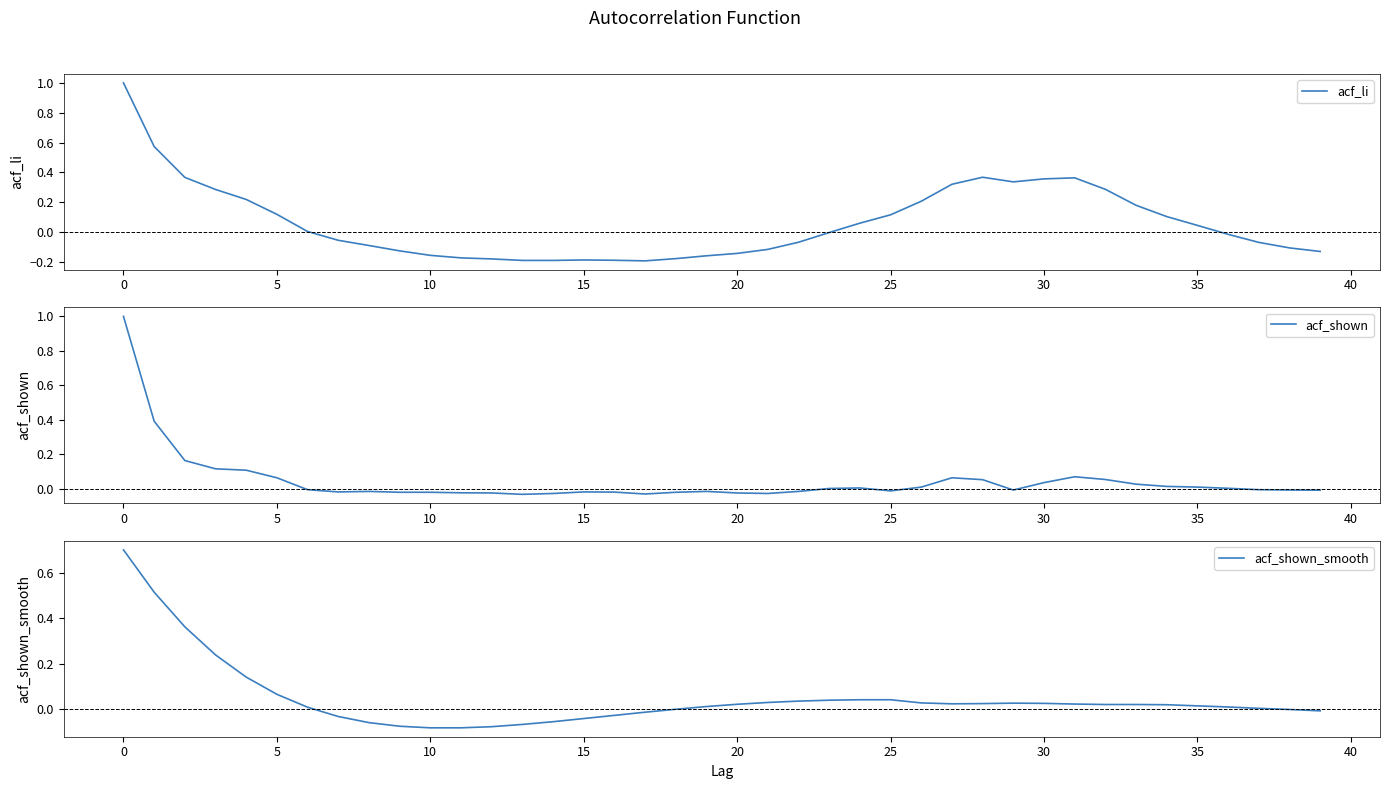

Rank the series at 14 from highest to lowest value.

acf_shown, acf_shown_smooth, acf_li